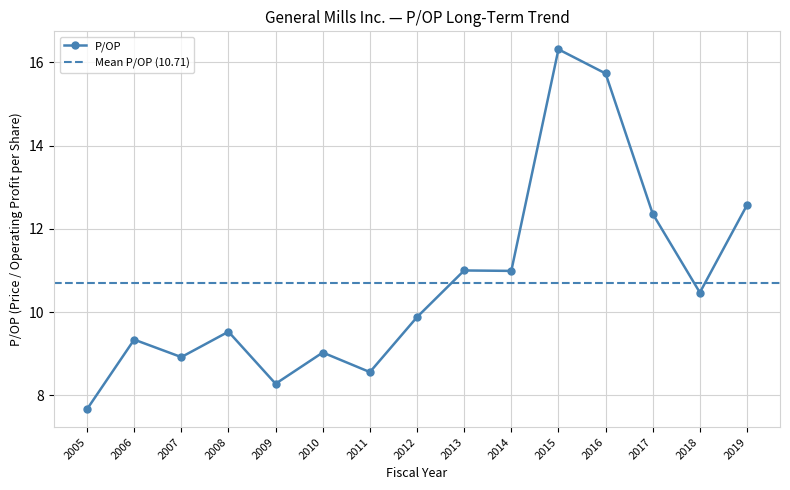

Read the value at 2009.

8.3